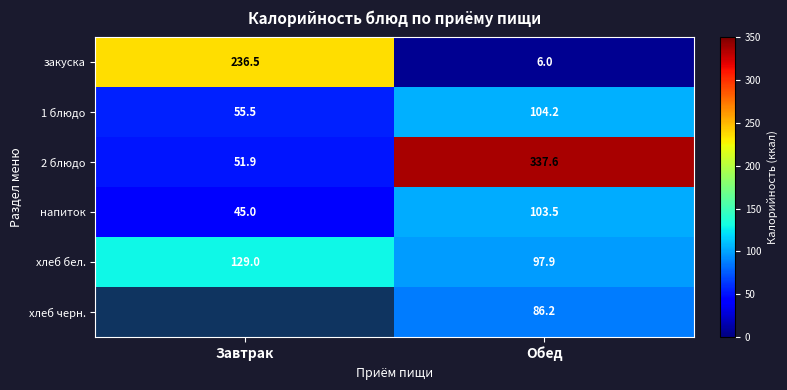

At which label does хлеб бел. reach its minimum?

Обед